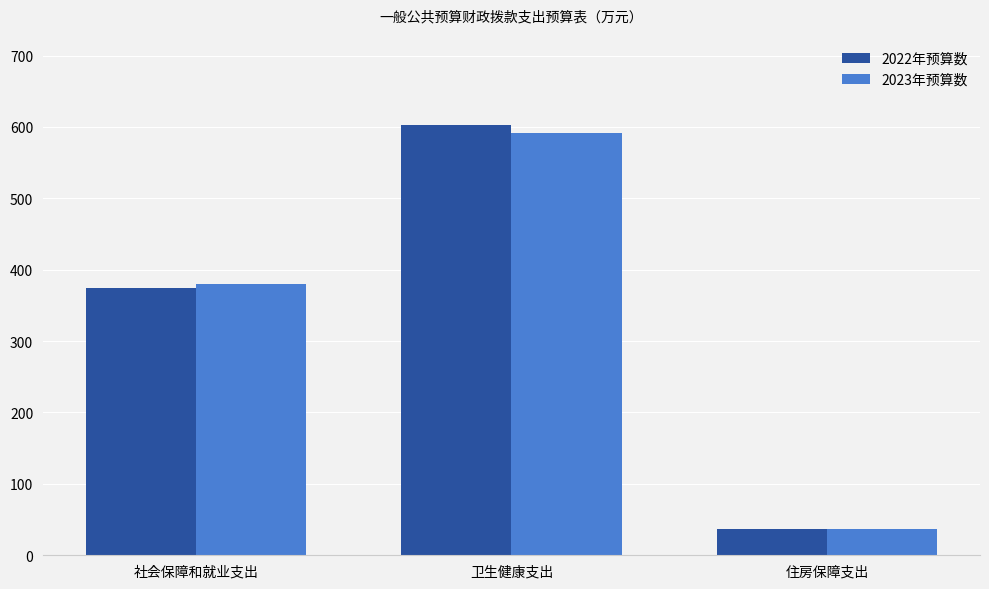

Read the 2022年预算数 value at 卫生健康支出.

602.1